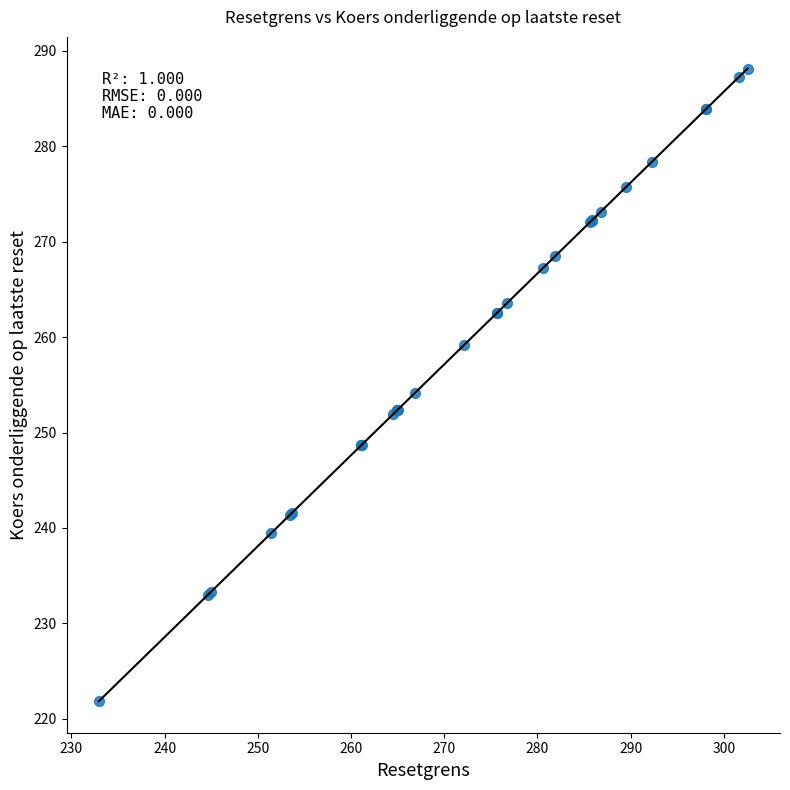

What Y value in the scatter plot is closest to 255?

254.1